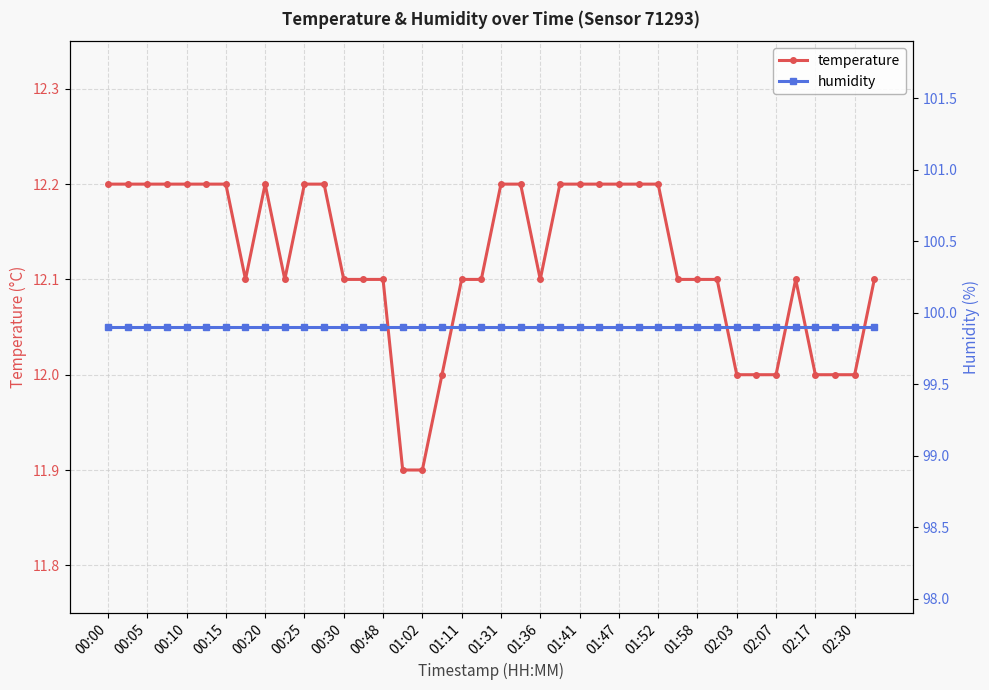

What value does the humidity series have at 27?

99.9